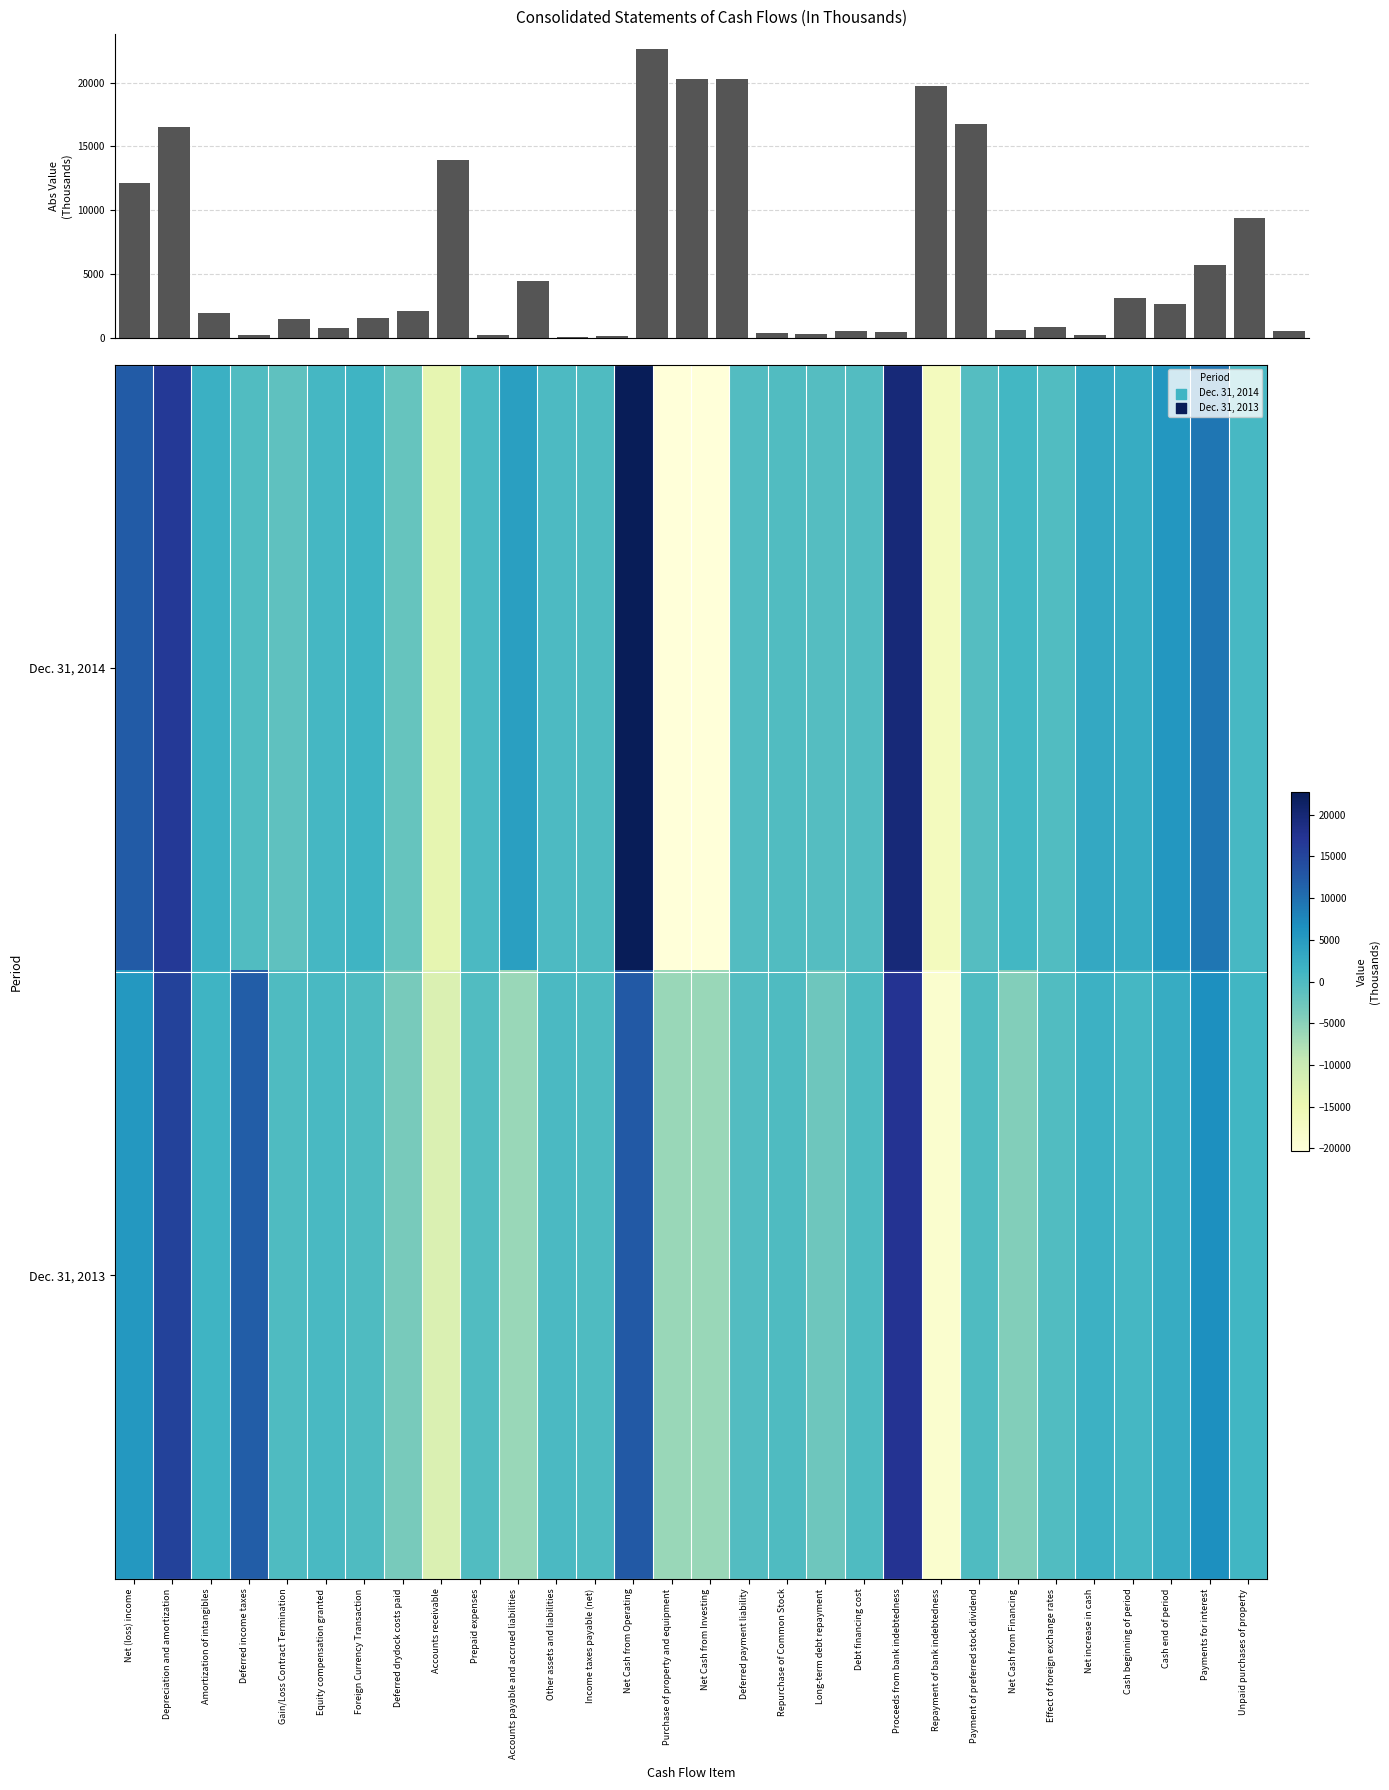

Is it true that Dec. 31, 2013 equals 1413 at Cash beginning of period?

False